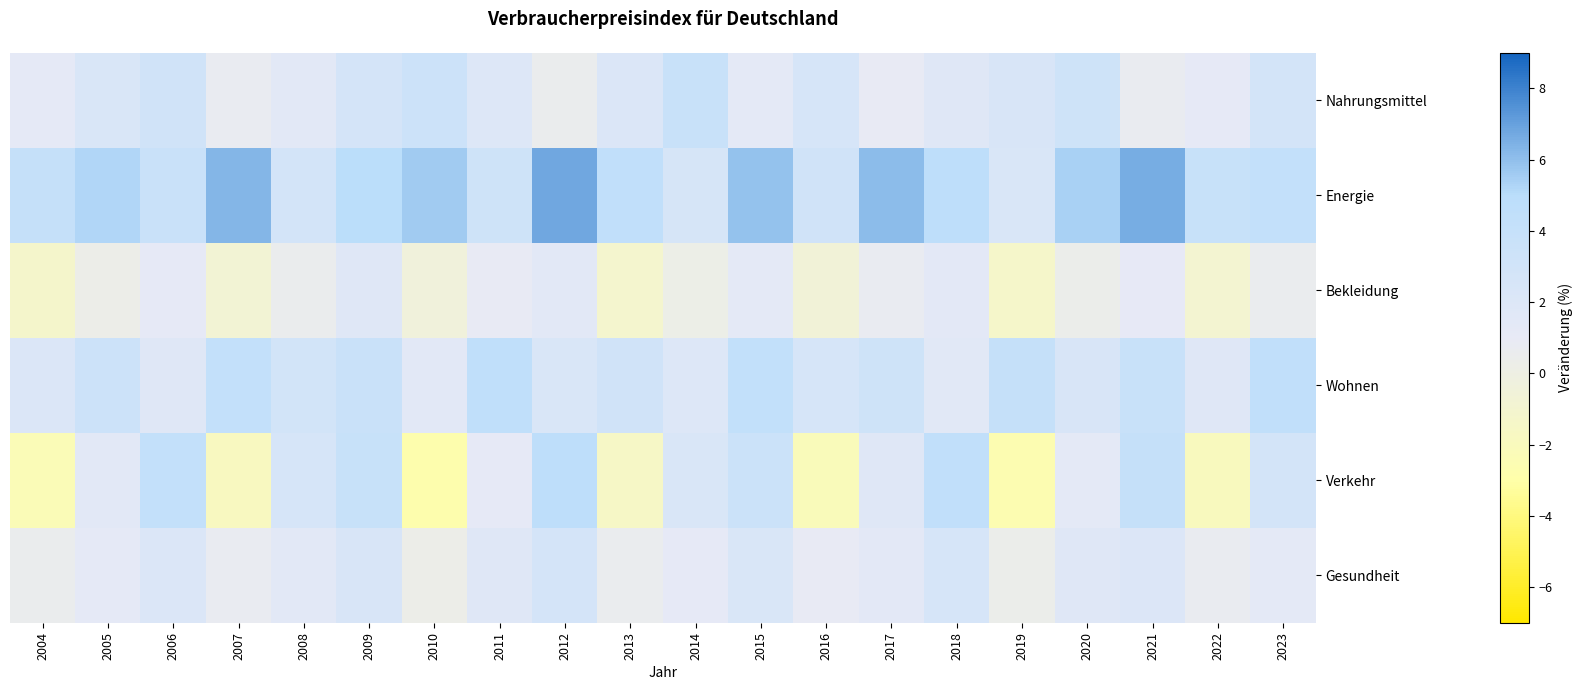

At which category is the sum across all series the highest?

2009